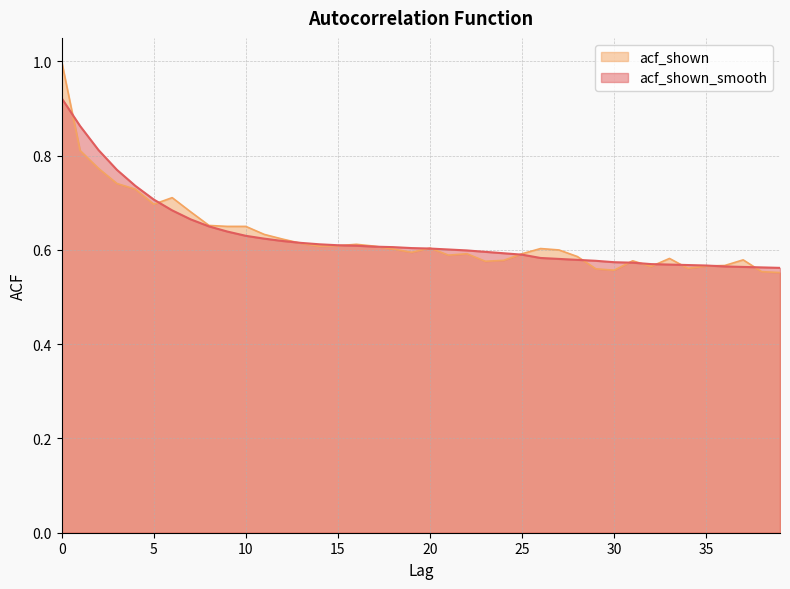

What is the total value across all series at 18?

1.2